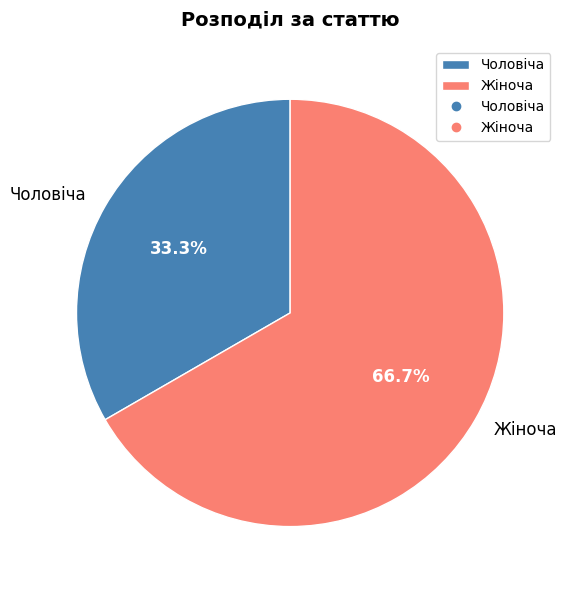

Rank the categories by value from lowest to highest.

Чоловіча, Жіноча